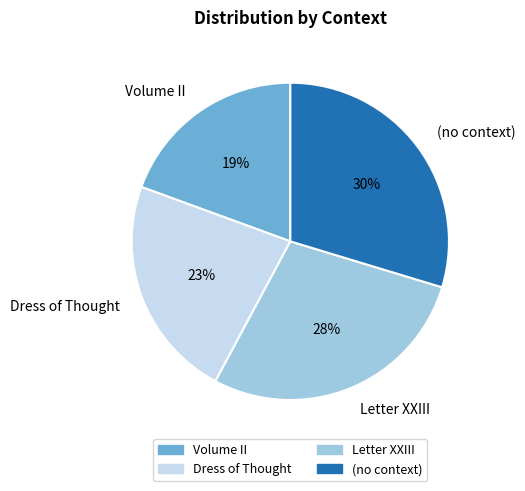

Count the number of slices in the pie.

4